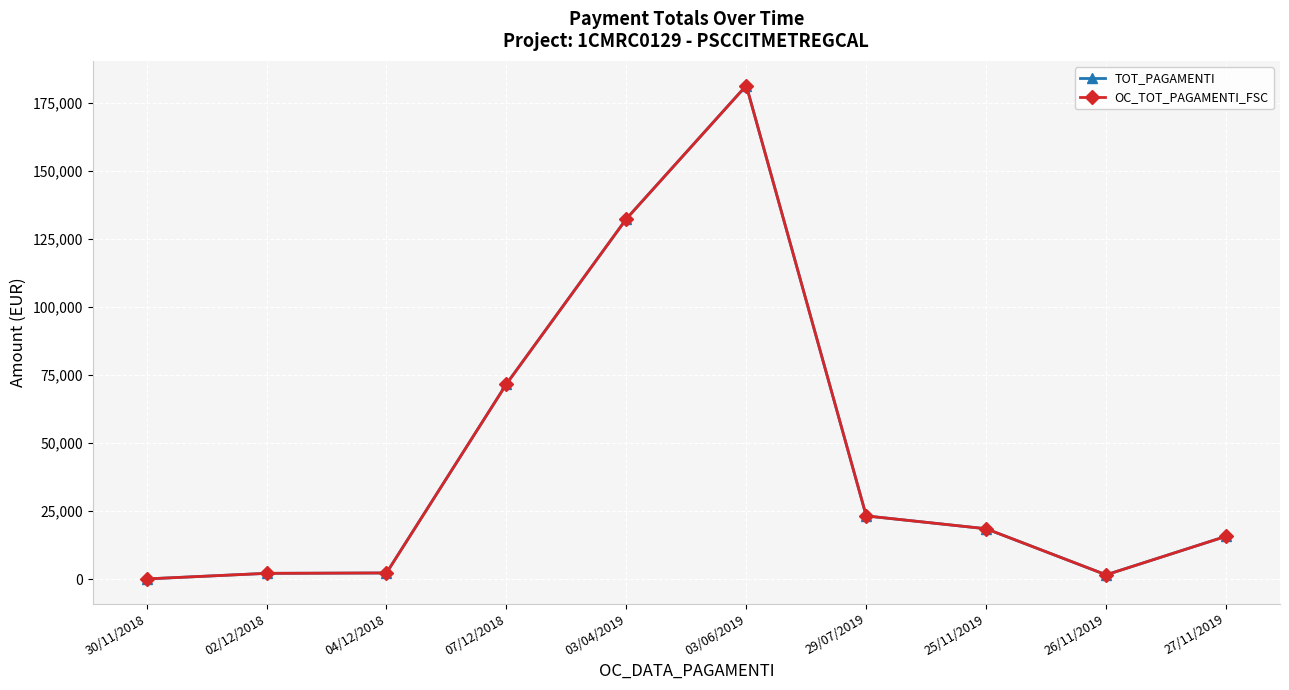

Does the chart have visible grid lines?

Yes